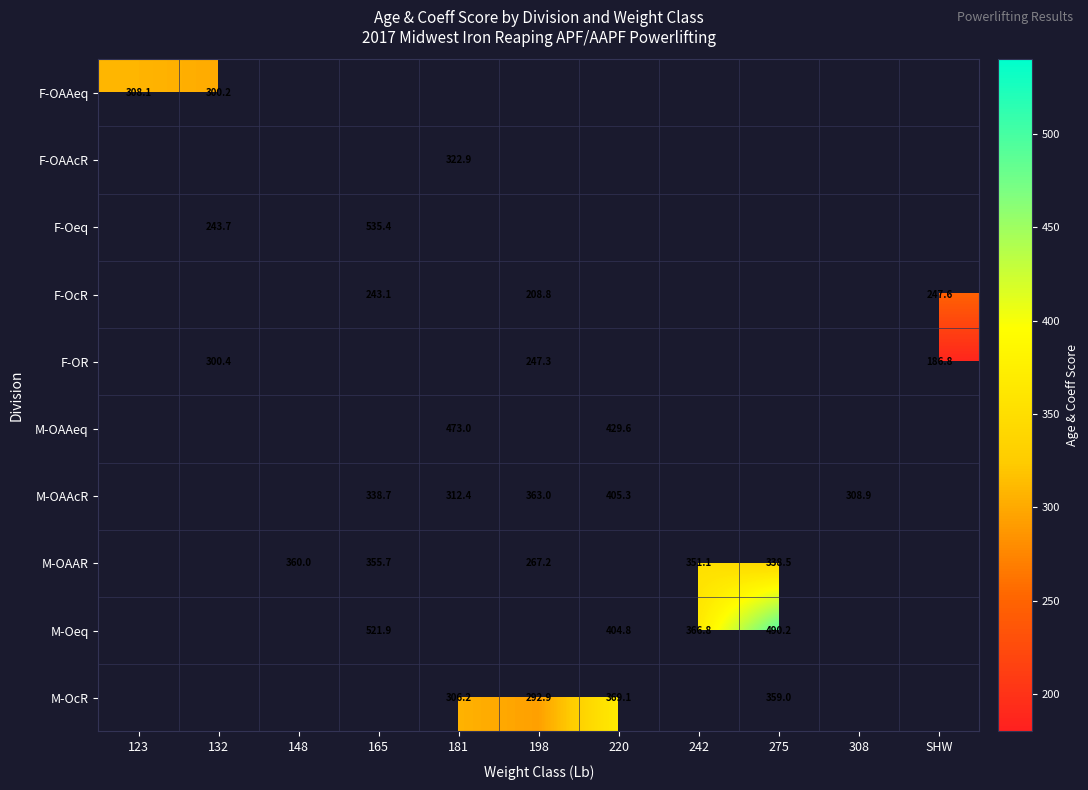

What is the maximum value shown in the chart?

535.4